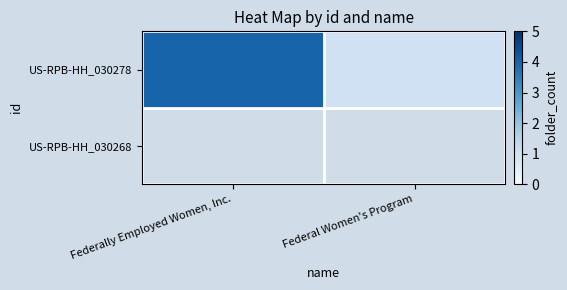

Reading left to right, transcribe all the data shown in this chart.

Federally Employed Women, Inc.=4	Federal Women's Program=1